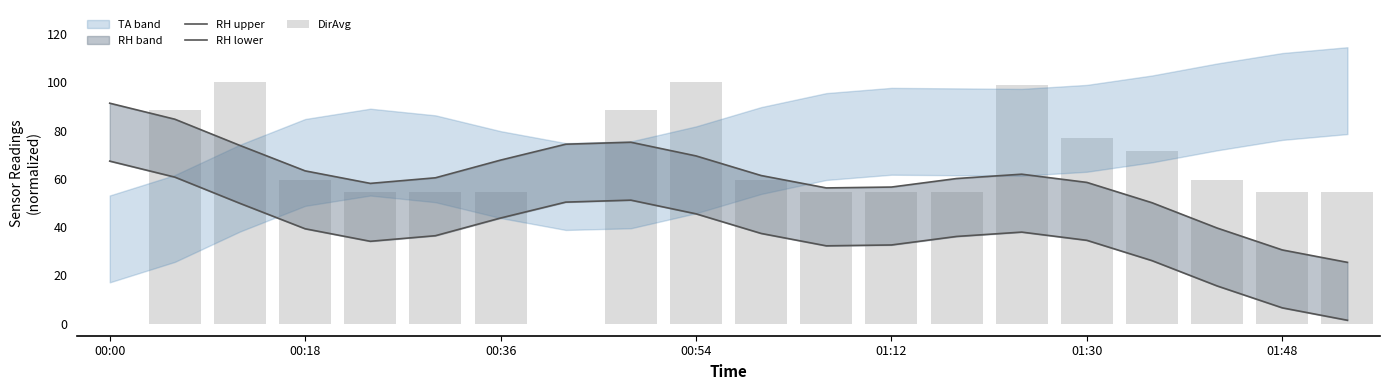

Which series has the widest spread of values?

DirAvg